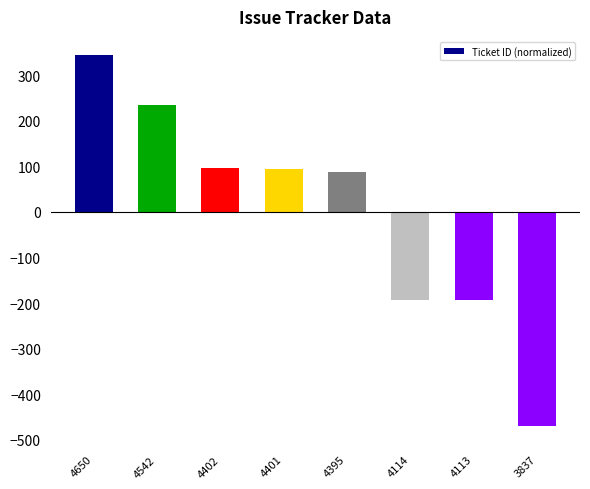

The chart shows a value of 235.2 at 4542. True or false?

True